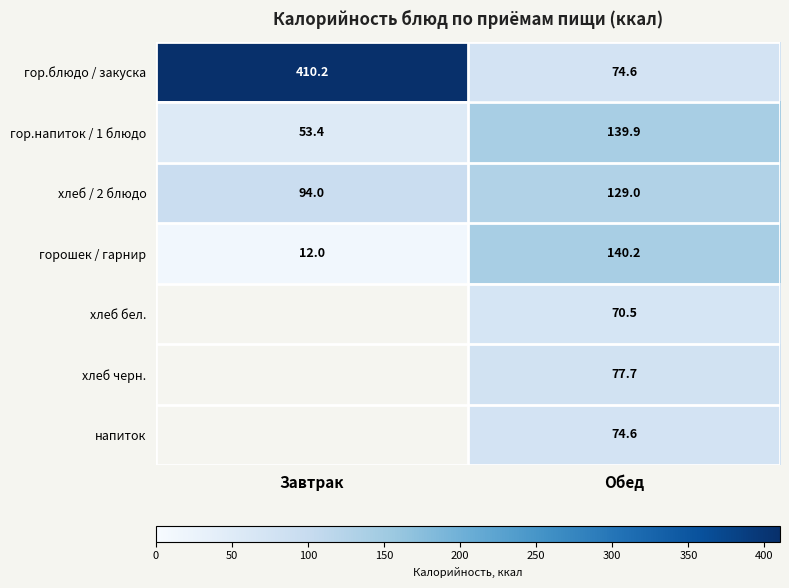

Where does the гор.напиток / 1 блюдо series first go above 139?

Обед